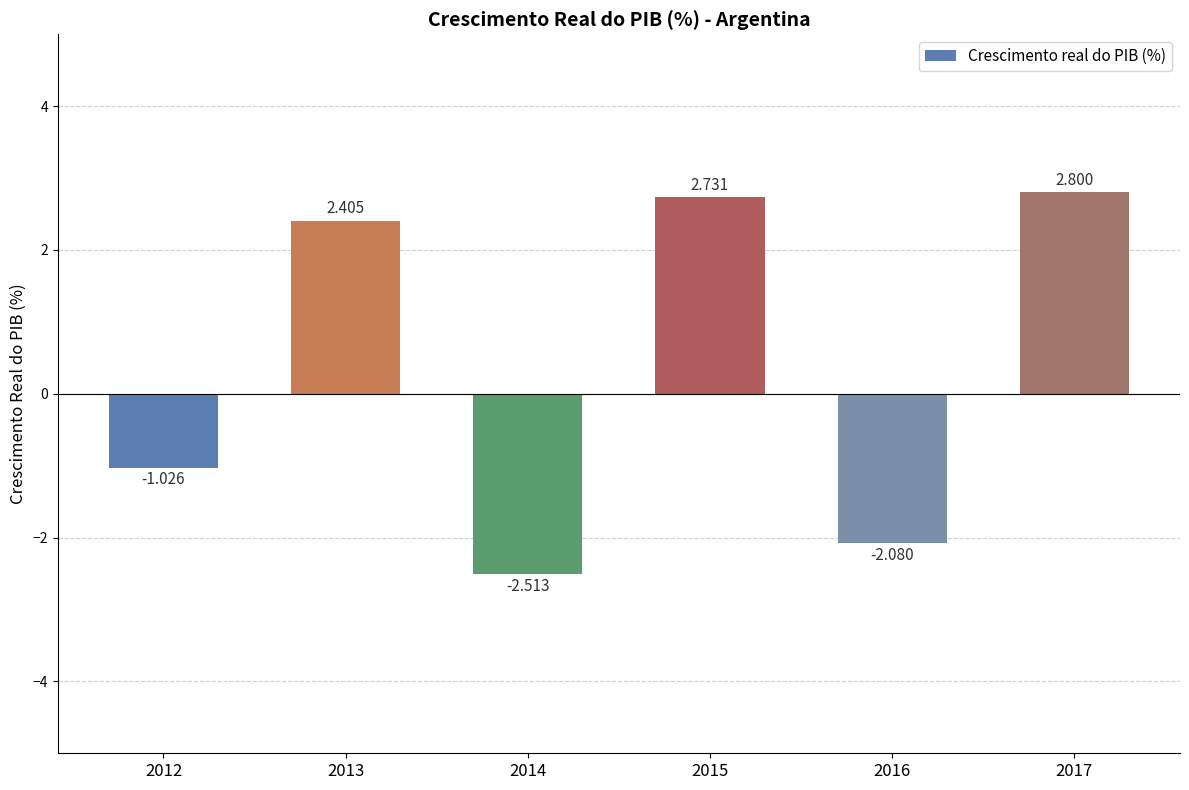

True or false: the data shows -1.5 at 2012.

False